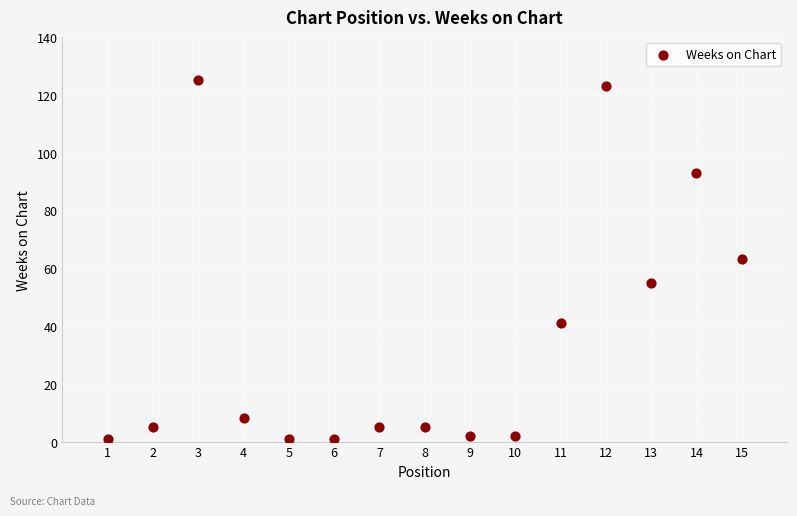

What is the range of X values (max minus min)?

14